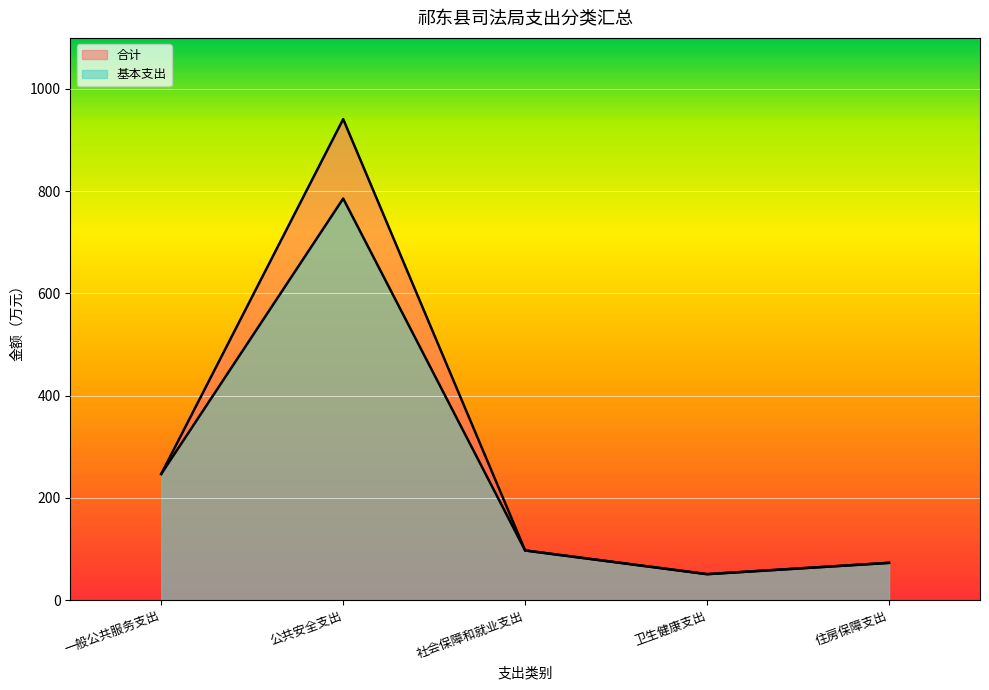

True or false: 合计 has a value of 246.7 at 一般公共服务支出.

True